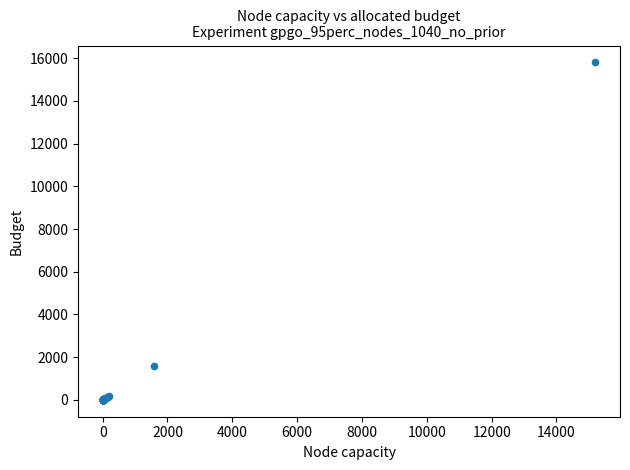

What Y value in the scatter plot is closest to 7902?

1570.0